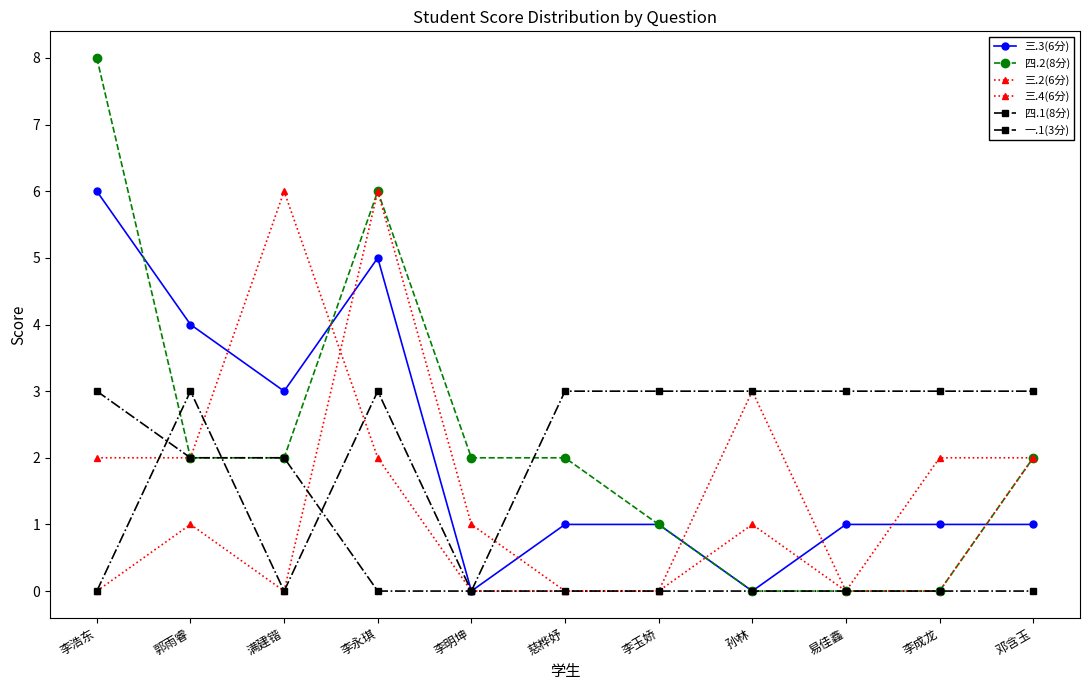

Which series has the widest spread of values?

四.2(8分)